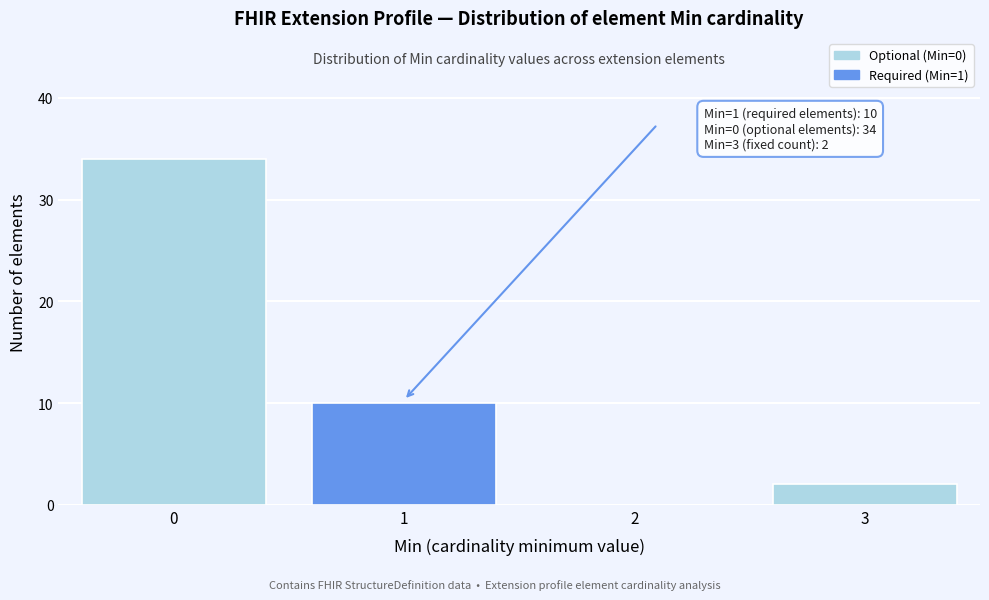

Reading left to right, extract all data points from this chart.

0=34	1=10	2=0	3=2